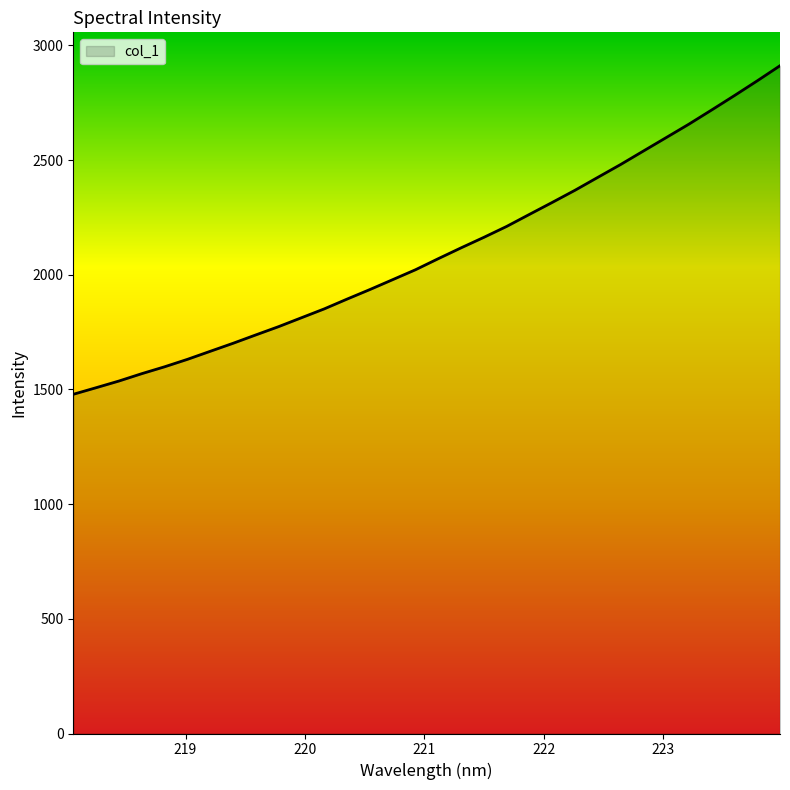

What is the maximum value shown in the chart?

2911.4